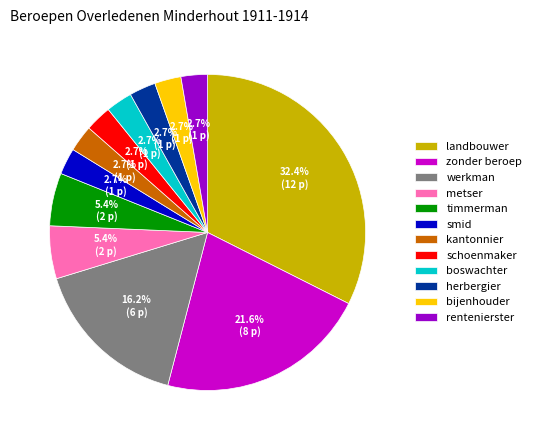

Which slice is the largest?

landbouwer